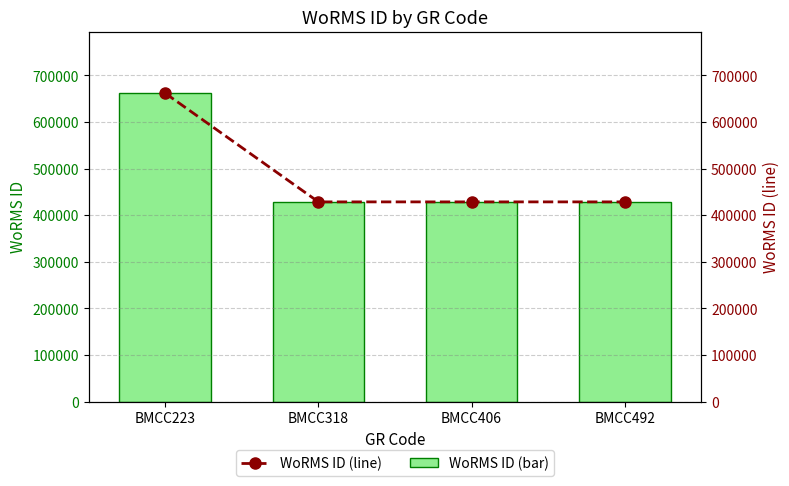

Reading right to left, list all the values displayed in this chart.

WoRMS ID: 428522	428522	428522	661559
WoRMS ID (line): 428522	428522	428522	661559